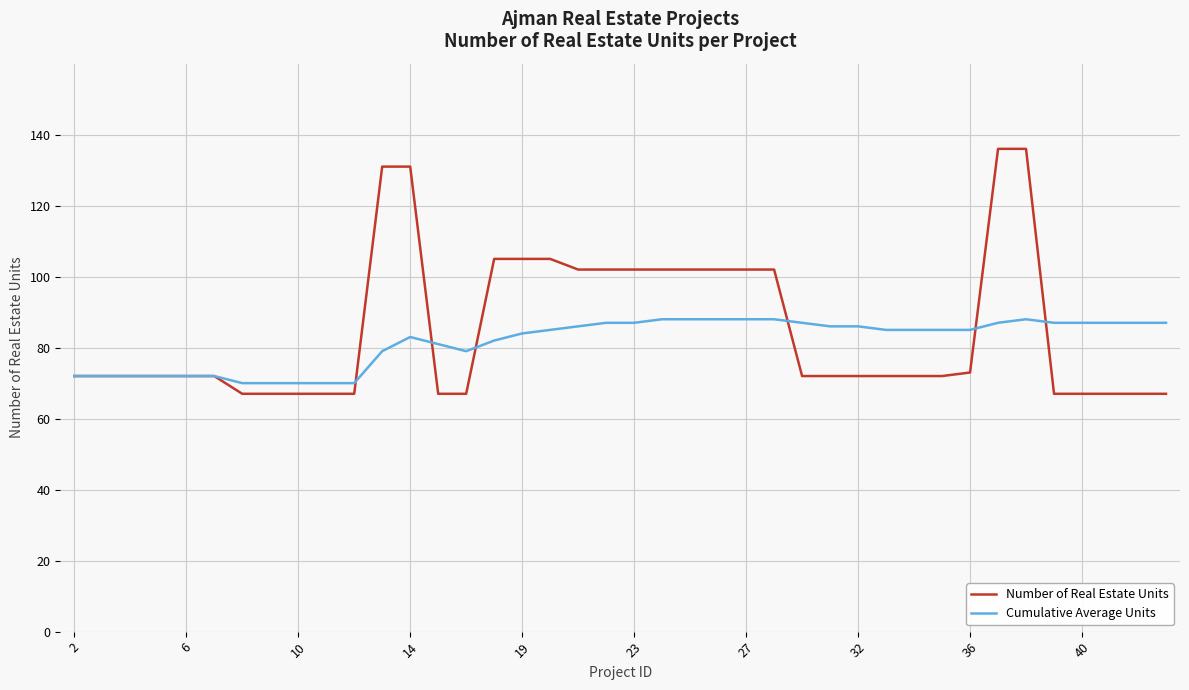

What is the lowest value of the Cumulative Average Units series?

70